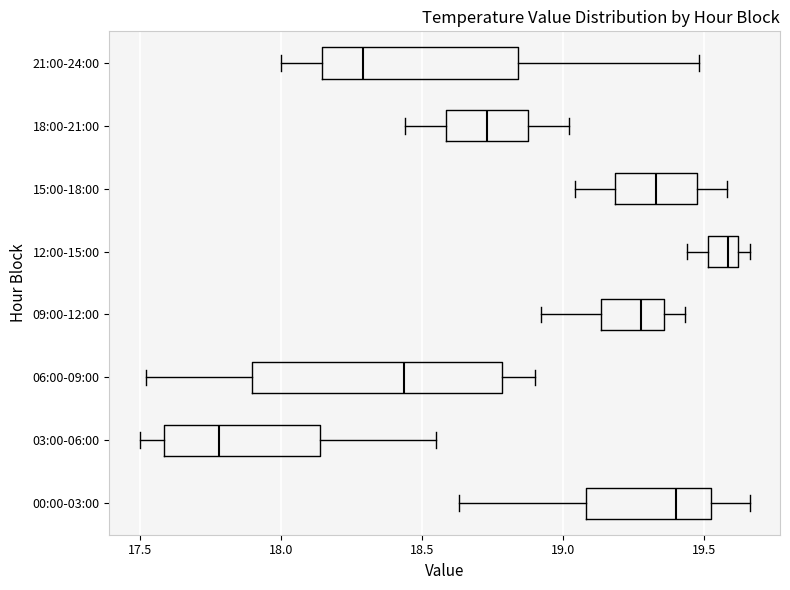

Which box is the widest, from its left edge to its right edge?

06:00-09:00